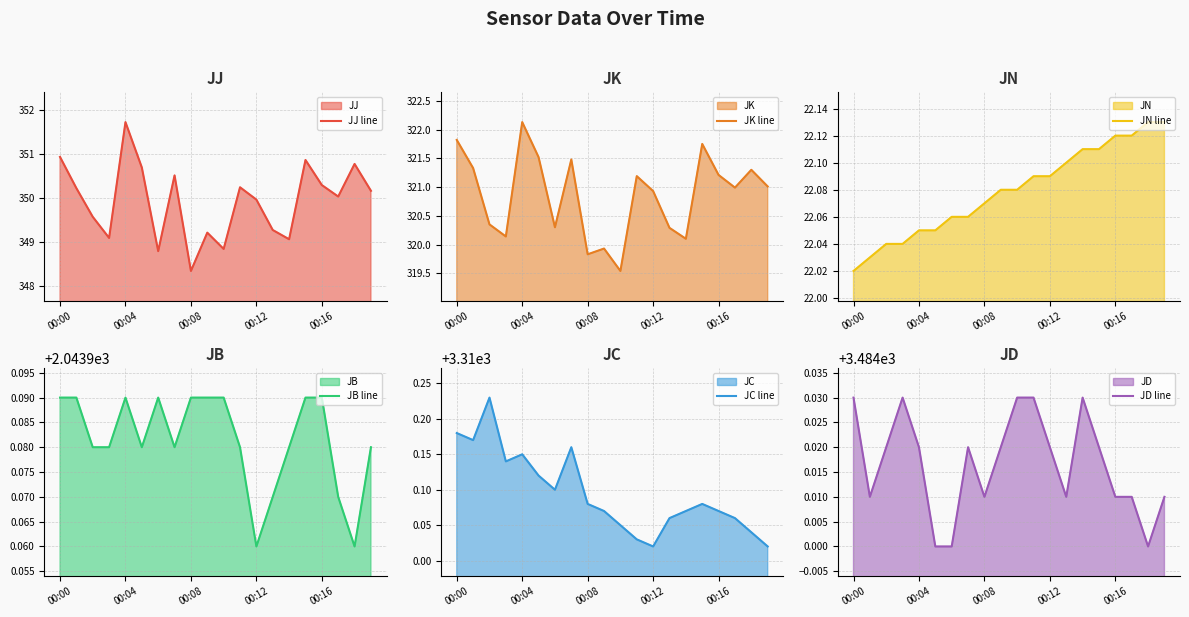

What is the difference between the maximum and minimum values in the JN line series?

0.1